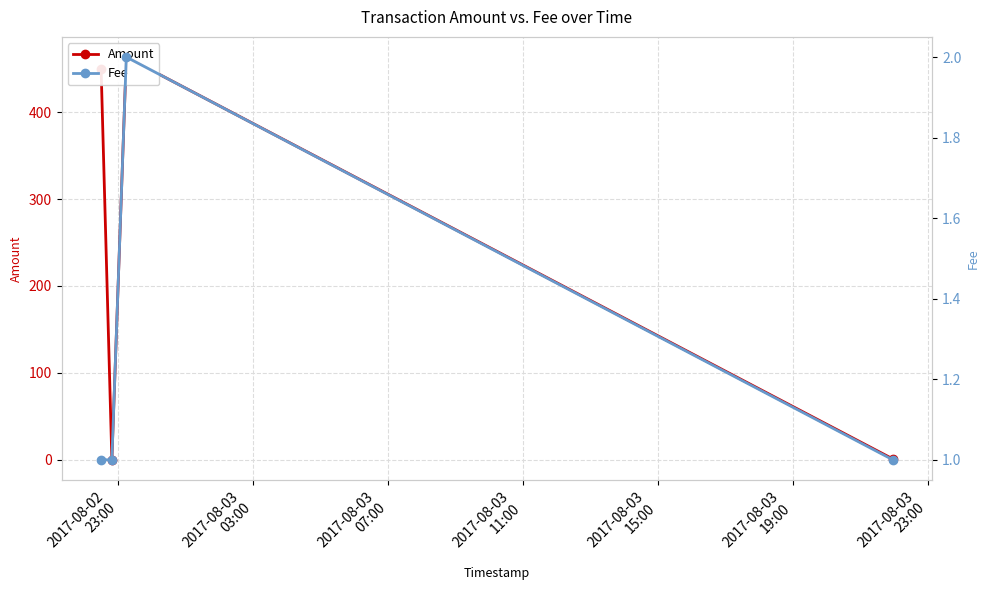

How many categories are shown in the chart?

4